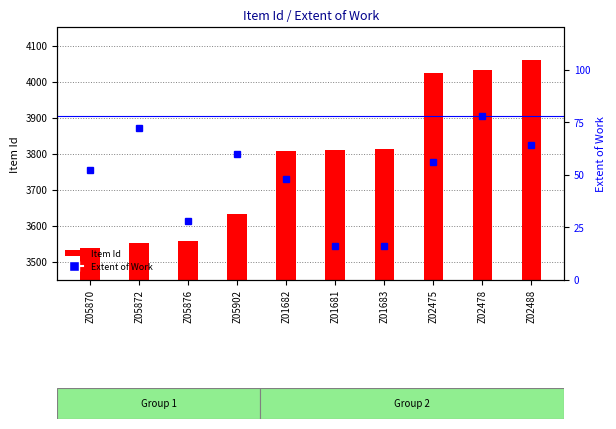

What is the difference between the highest and lowest values at Z01683?

3797